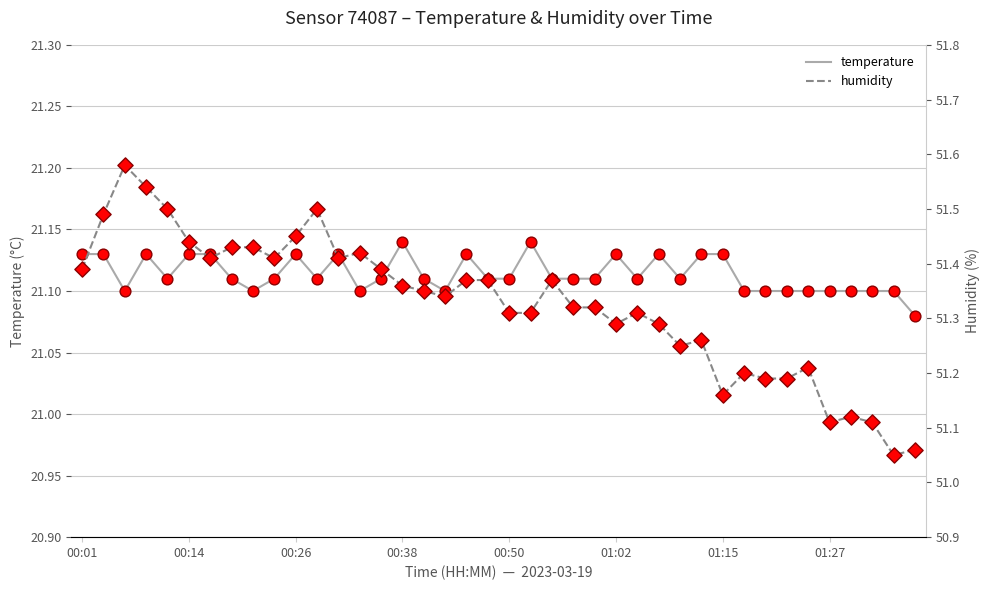

What are all the series names shown in the legend?

temperature, humidity